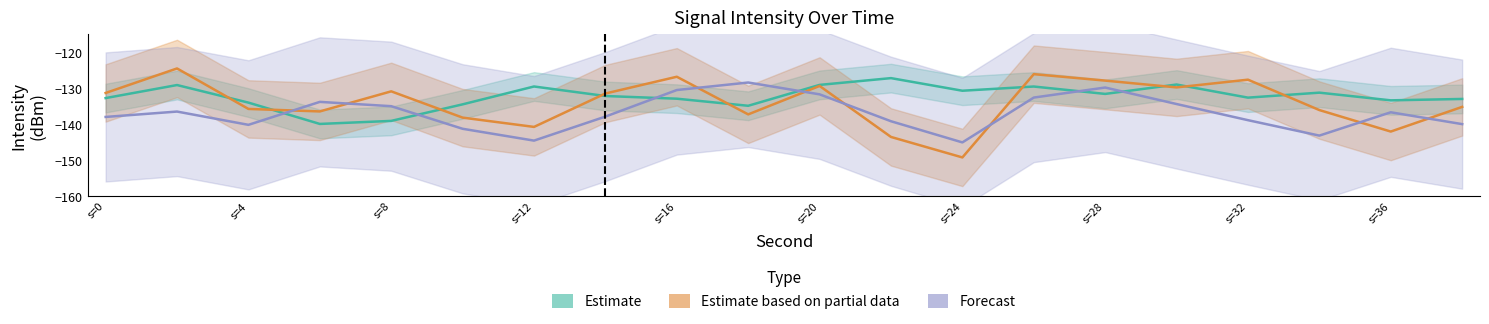

What is the minimum value for Forecast?

-145.1